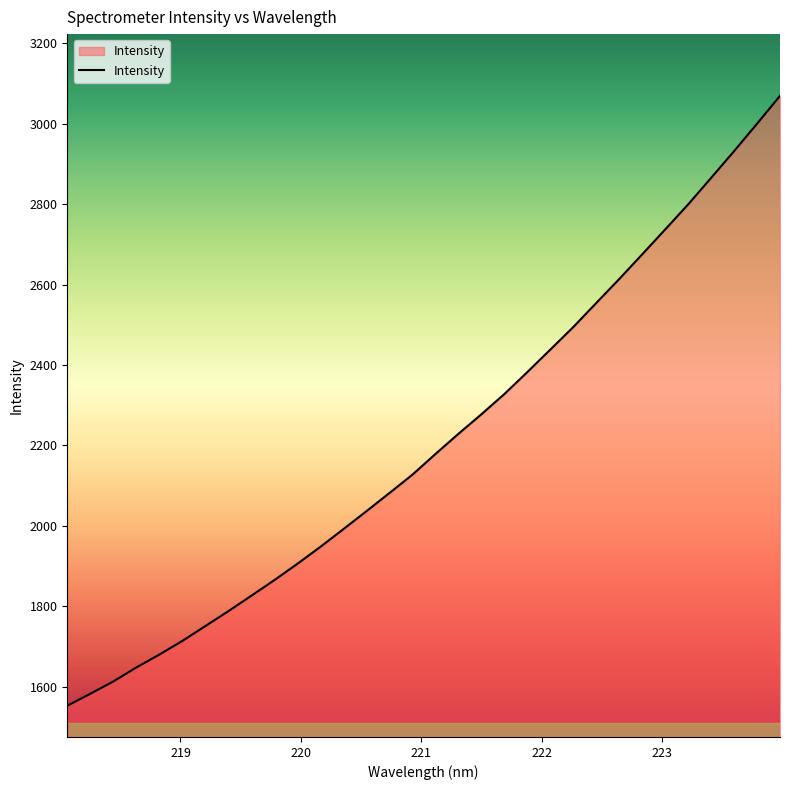

What is the sum of all values?

70687.5